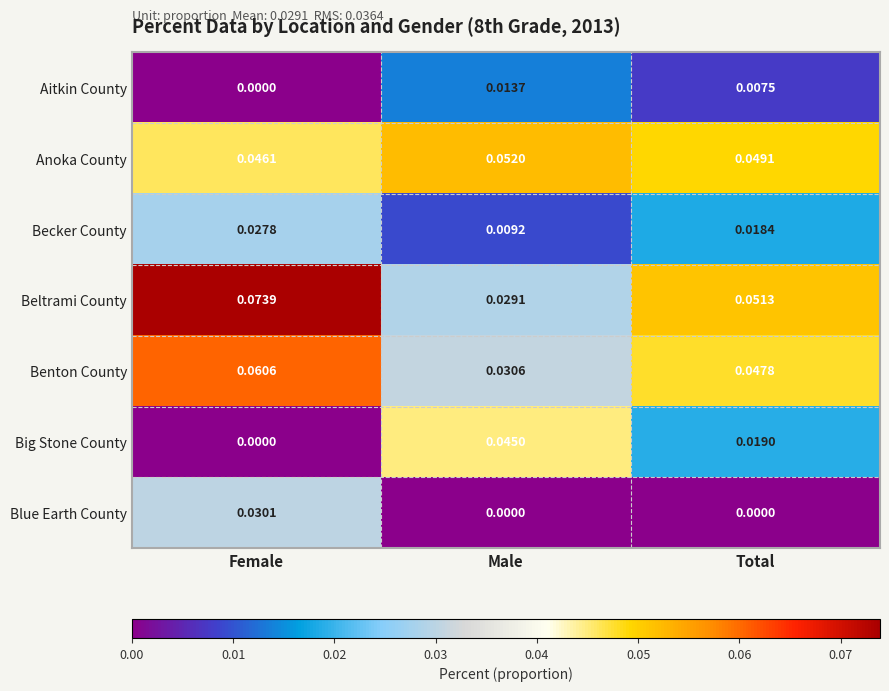

Which series has the widest spread of values?

Big Stone County